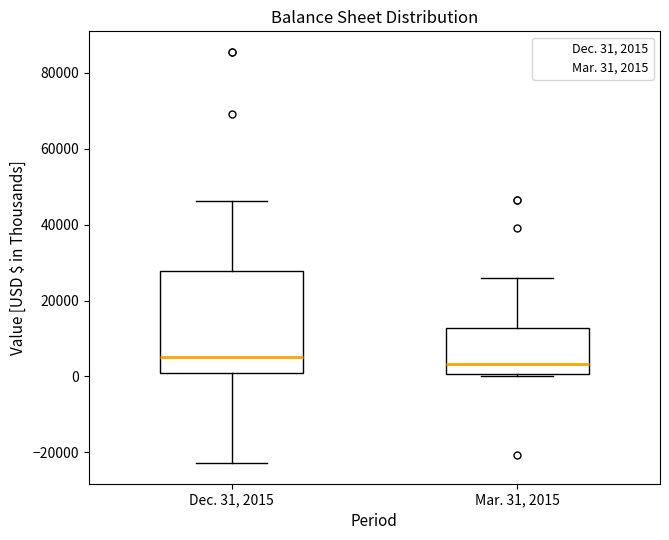

Reading left to right, read every box against the y-axis: the position of its median line, the range the box covers, and the ends of its whiskers. The values are not printed on the chart, so give them approximately, as read against the axis.

Dec. 31, 2015: median 6000, box 0 to 28000, whiskers -22000 to 46000
Mar. 31, 2015: median 4000, box 0 to 12000, whiskers 0 (just below the box's lower edge) to 26000